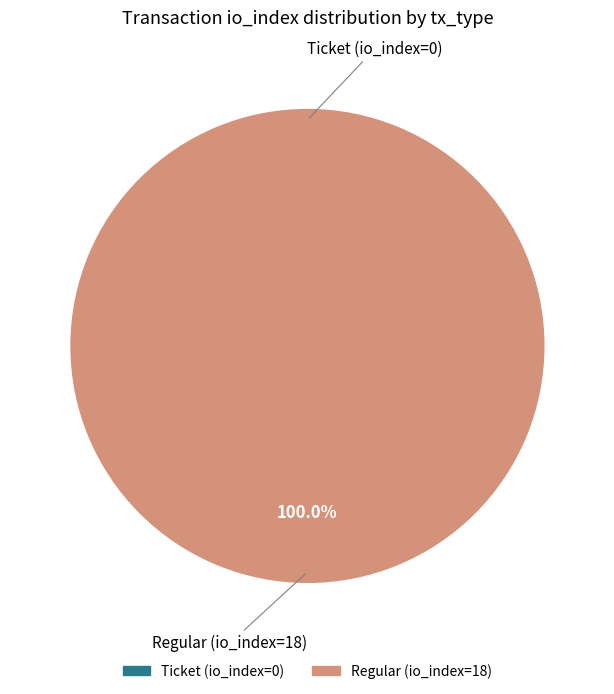

Is it true that Regular (io_index=18) is 100% of the pie?

True